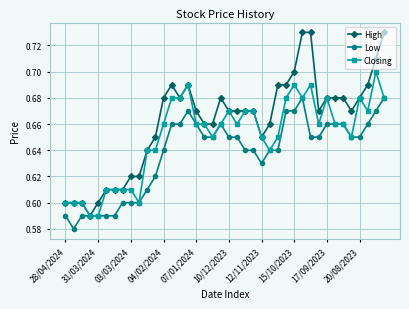

Which series has the largest range (max minus min)?

High